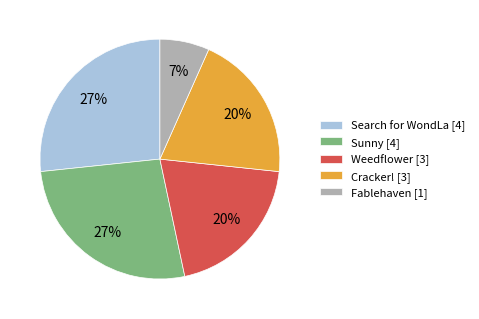

To the nearest percent, what is the average slice percentage?

20%